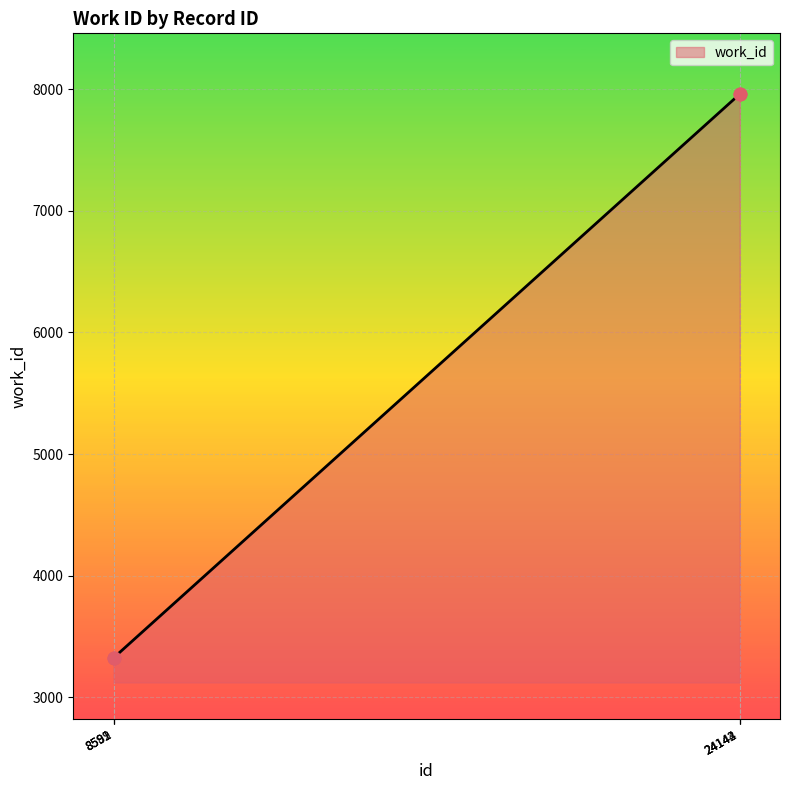

Approximately how many times larger is the value at 8589 compared to 8591?

1.0